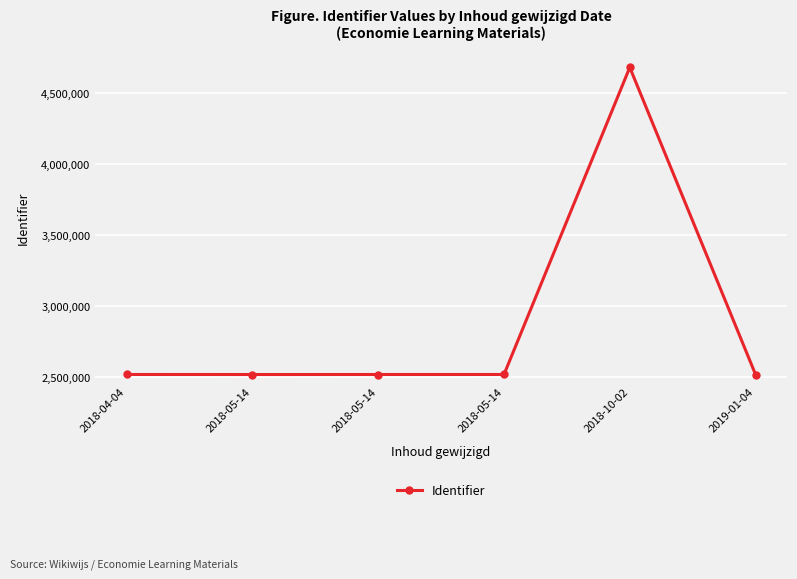

How many lines are shown in the chart?

1